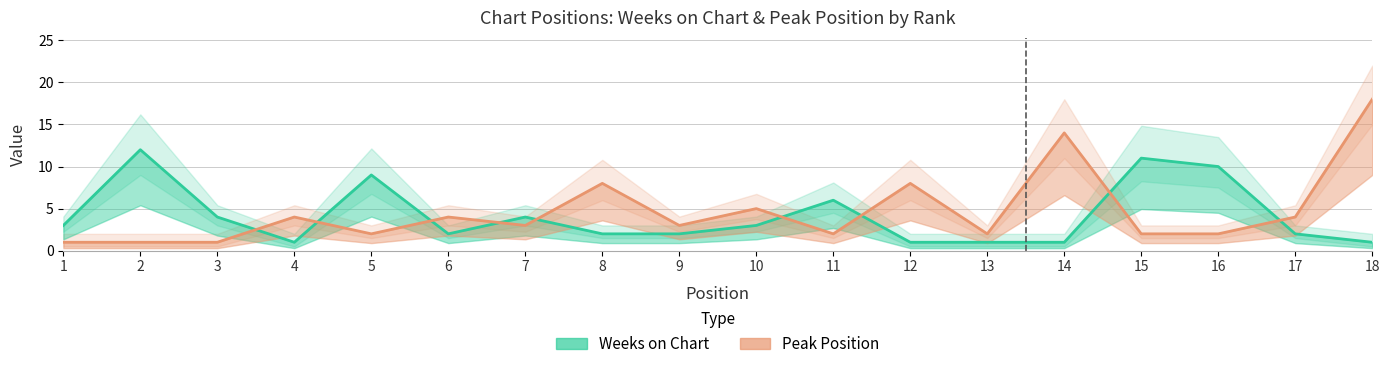

How many data points in Weeks on Chart are less than 3?

9